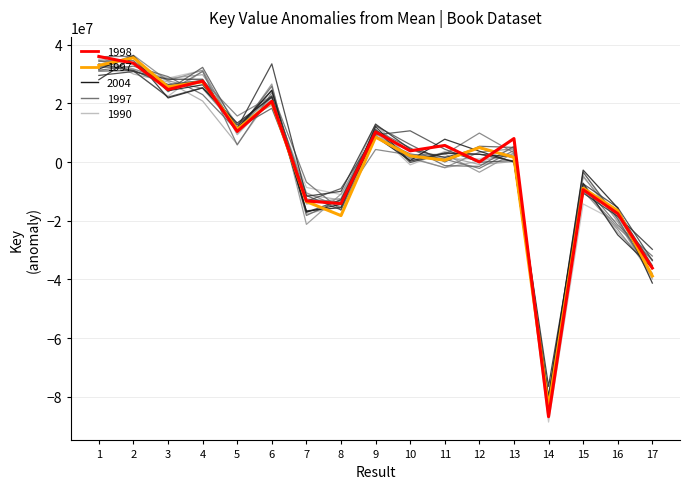

How many values are above zero?

11